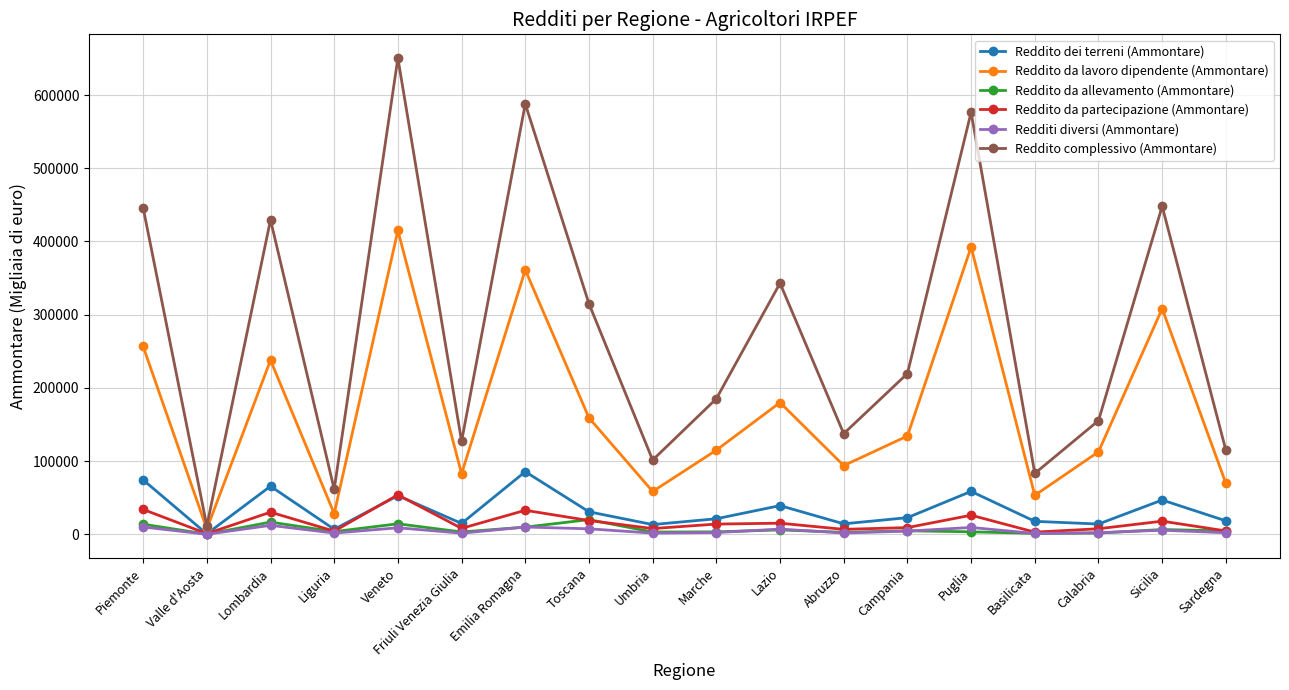

Which series has the largest range (max minus min)?

Reddito complessivo (Ammontare)